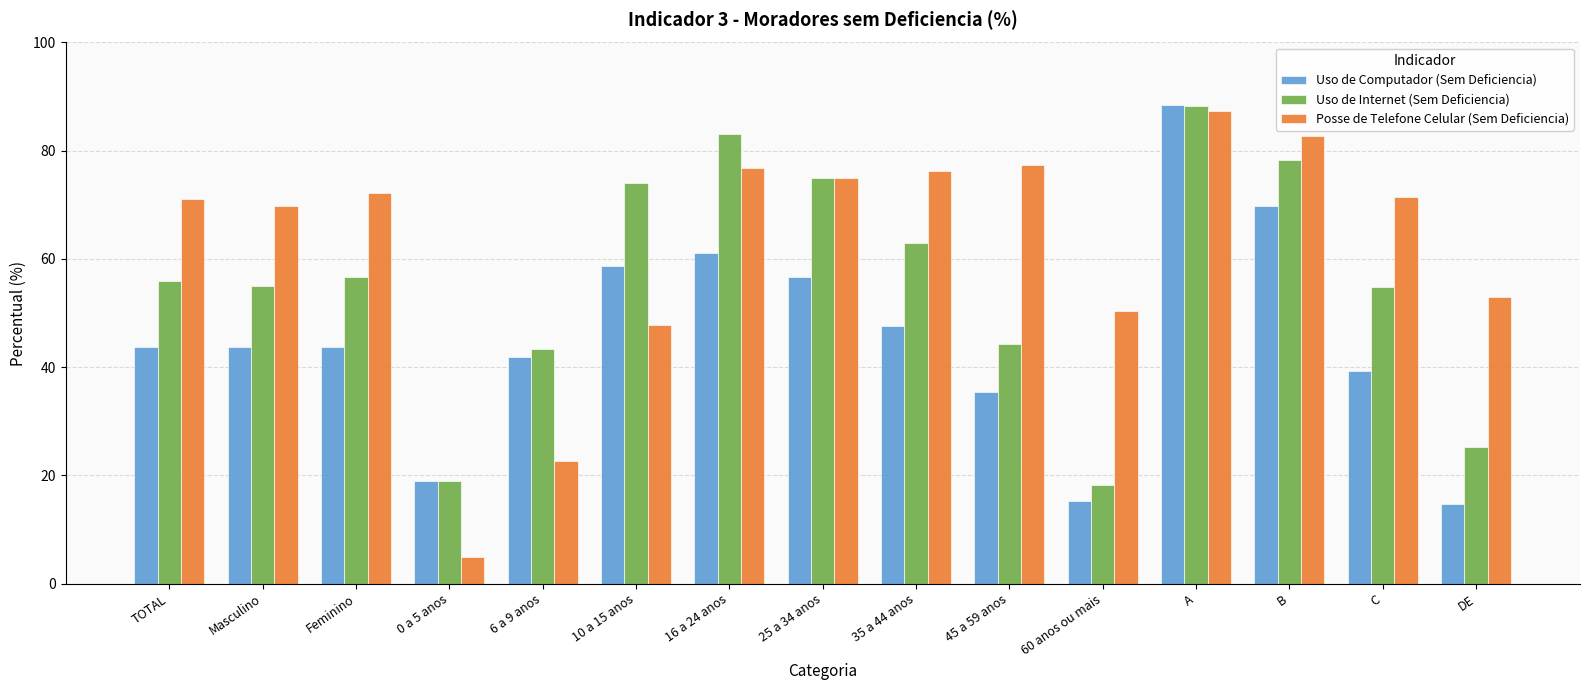

Is the value of Uso de Computador (Sem Deficiencia) at 35 a 44 anos greater than the value of Posse de Telefone Celular (Sem Deficiencia) at 0 a 5 anos?

Yes